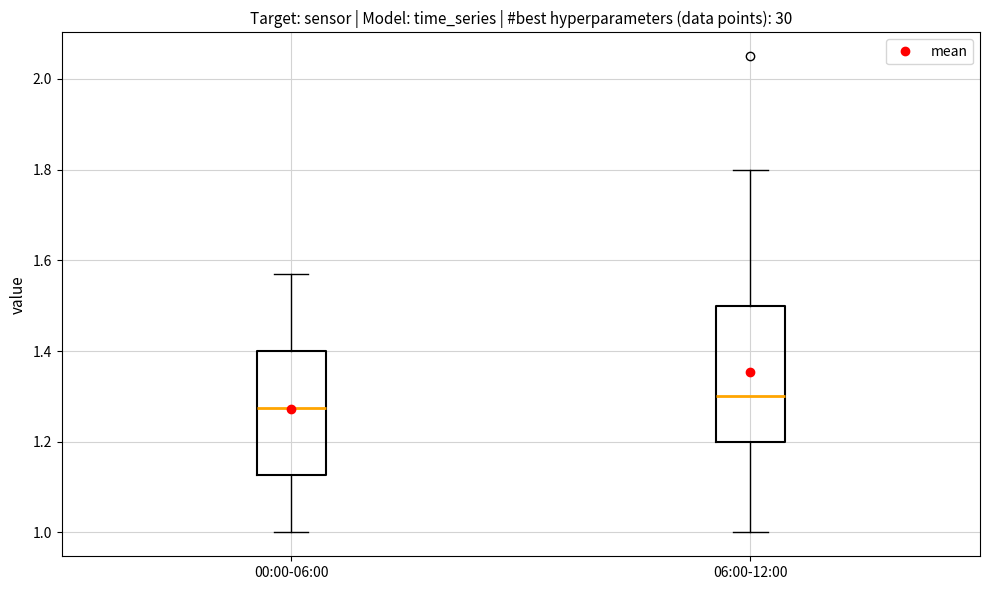

Where does the median line of the box for 00:00-06:00 sit on the y-axis? The values are not printed on the chart, so give them approximately, as read against the axis.

1.28